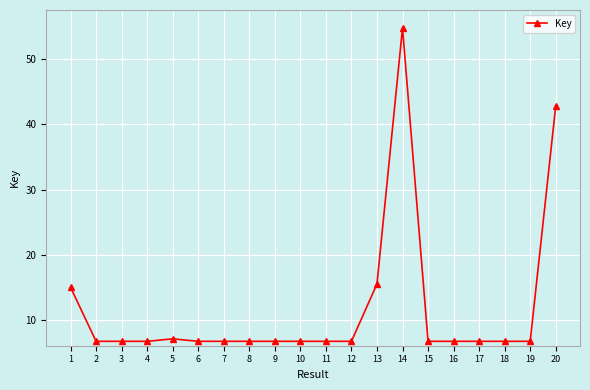

What is the smallest value displayed?

6.7